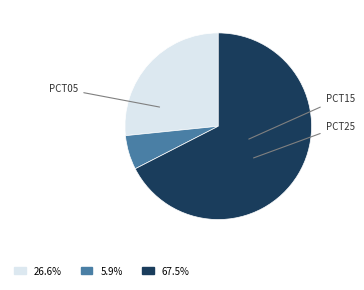

Does any single category account for the majority?

Yes